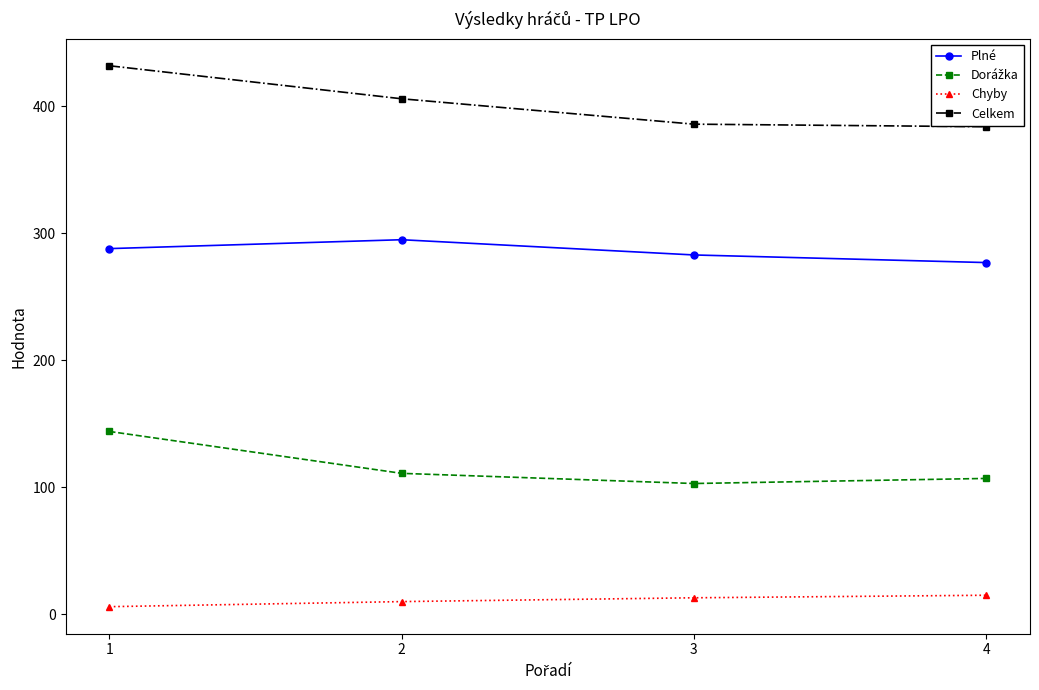

Count the Plné values in the range 283 to 295.

3